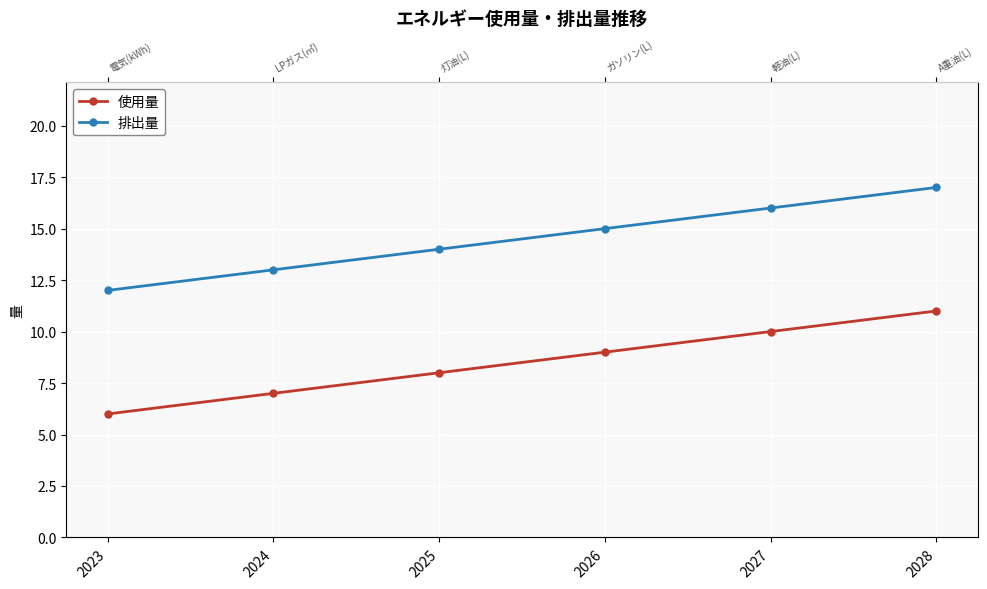

Reading right to left, transcribe all the data shown in this chart.

使用量: 11	10	9	8	7	6
排出量: 17	16	15	14	13	12